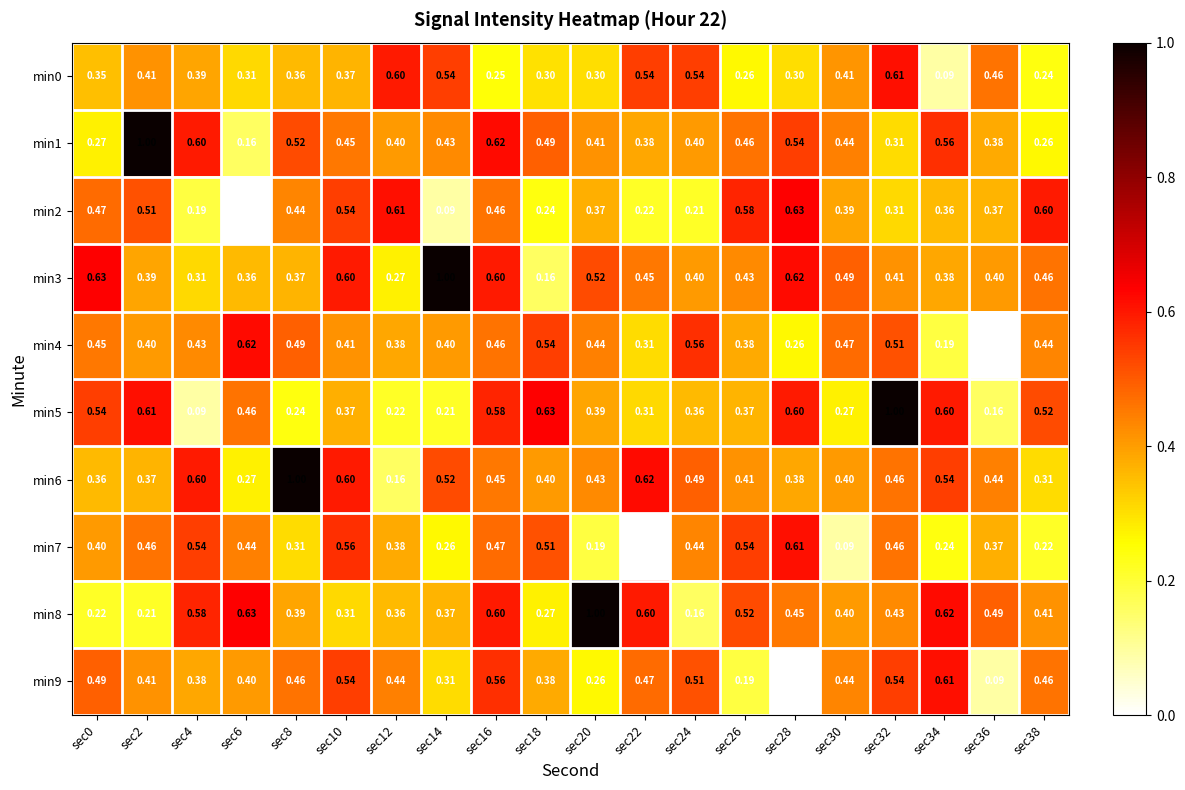

Is the value of min1 at sec34 greater than the value of min5 at sec32?

No